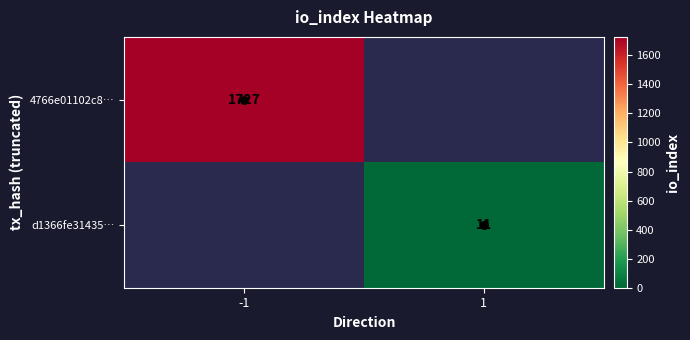

Between -1 and 1, which series saw the biggest shift?

4766e01102c8…